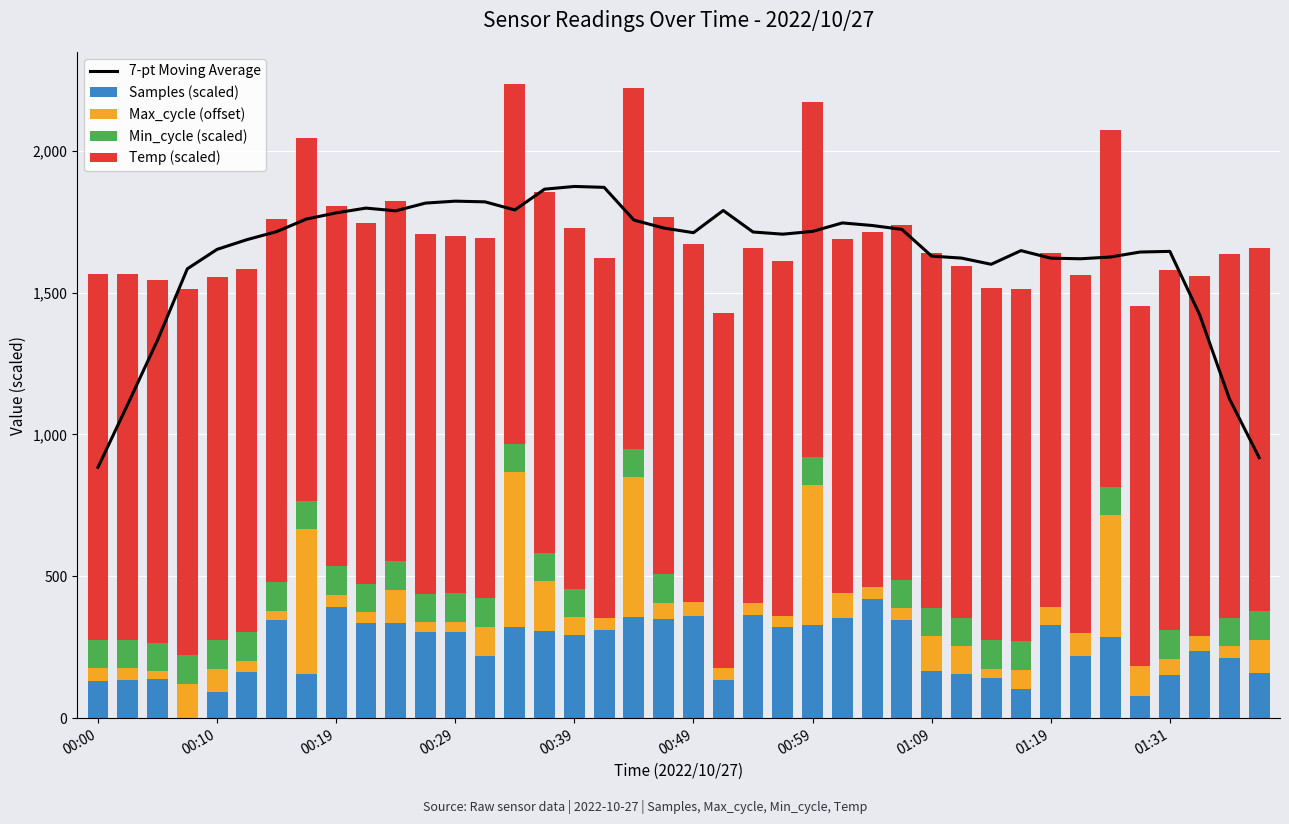

What is the highest value of the Samples (scaled) series?

418.8